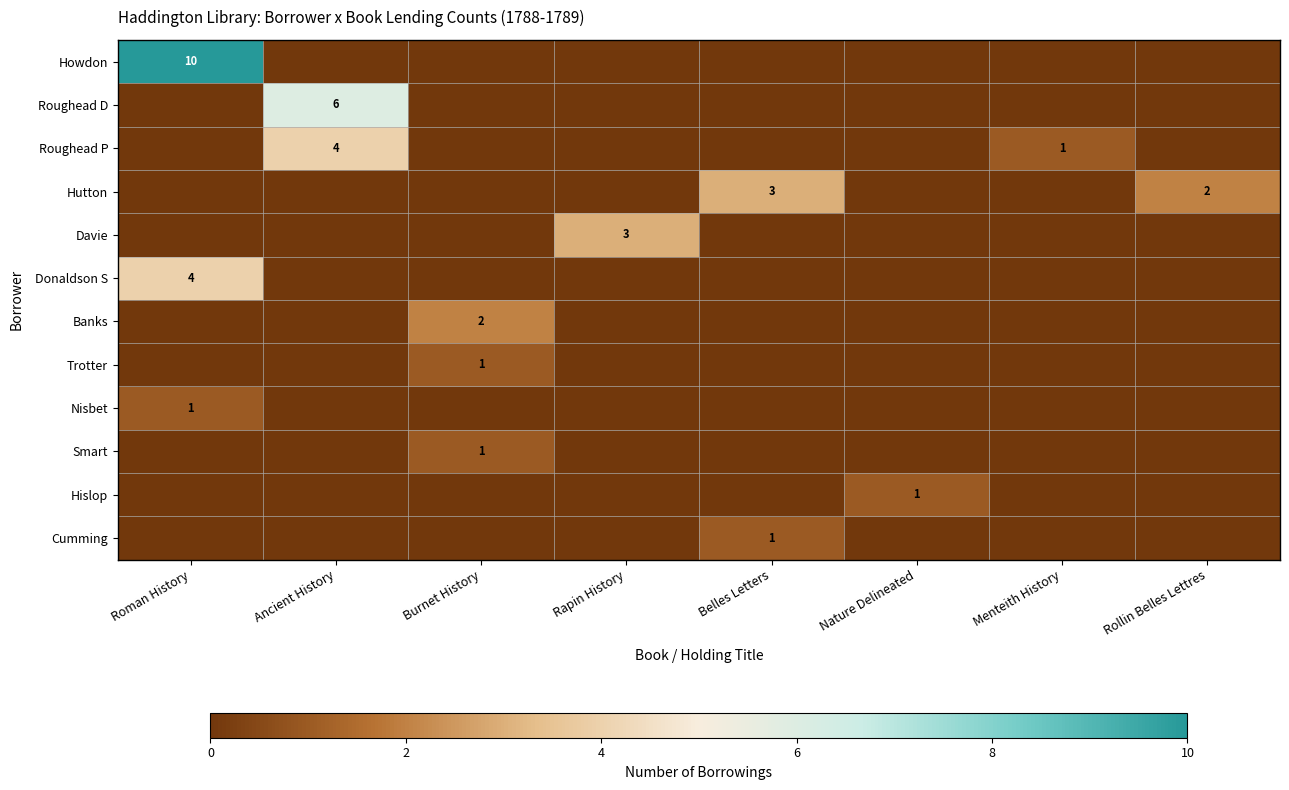

True or false: Hutton has a value of 2 at Rollin Belles Lettres.

True